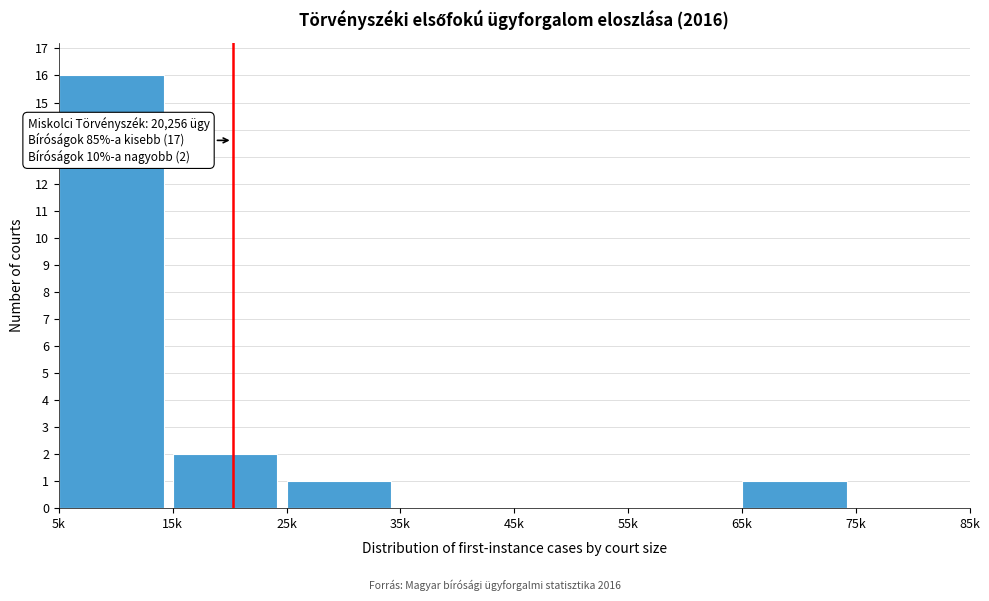

Reading right to left, extract all data points from this chart.

75k=0	65k=1	55k=0	45k=0	35k=0	25k=1	15k=2	5k=16